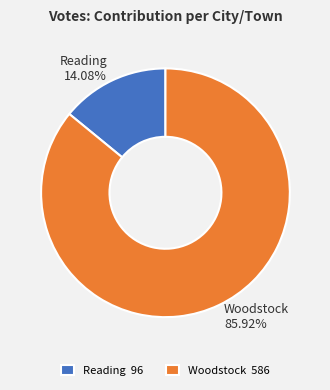

Is it true that Reading is 3% of the pie?

False